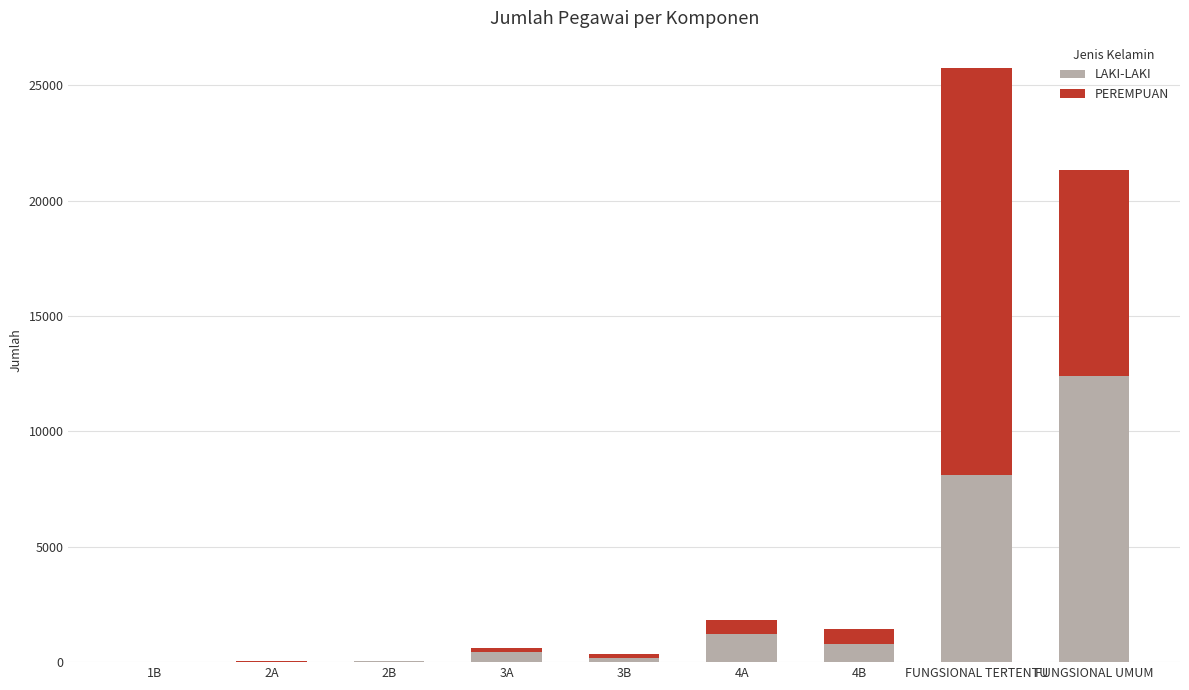

What is the sum of all LAKI-LAKI values?

23211